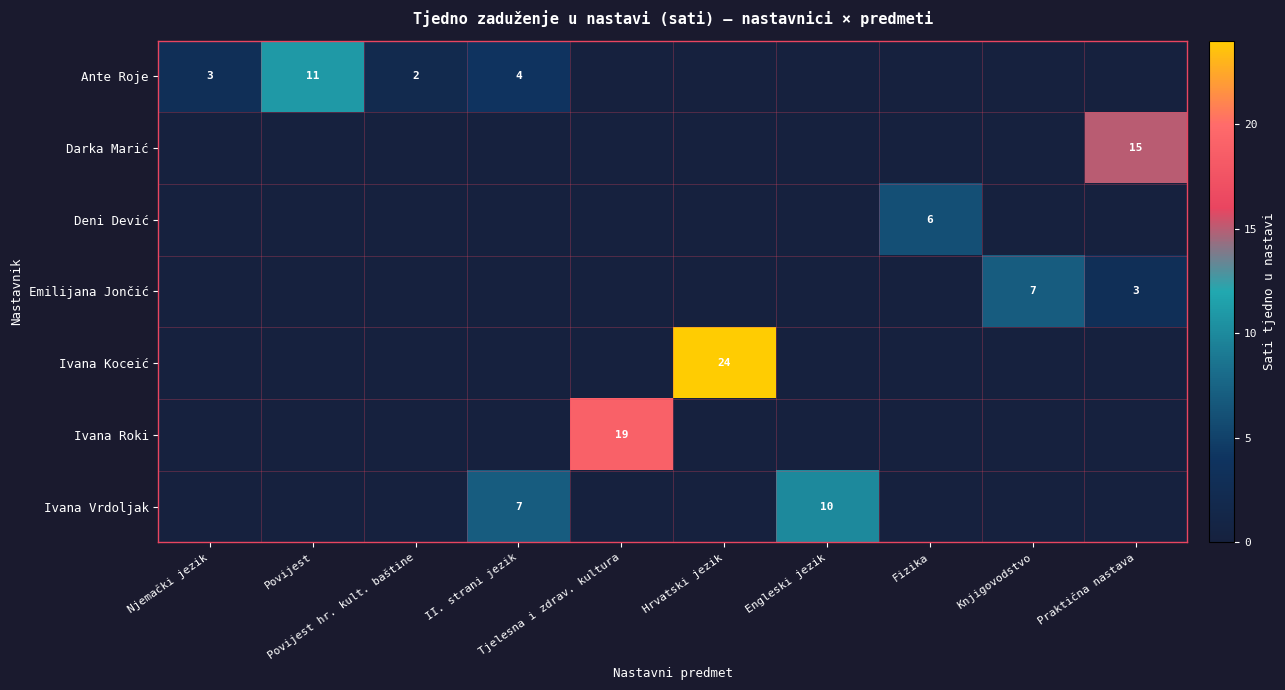

Which category has the highest value in the Emilijana Jončić series?

Knjigovodstvo